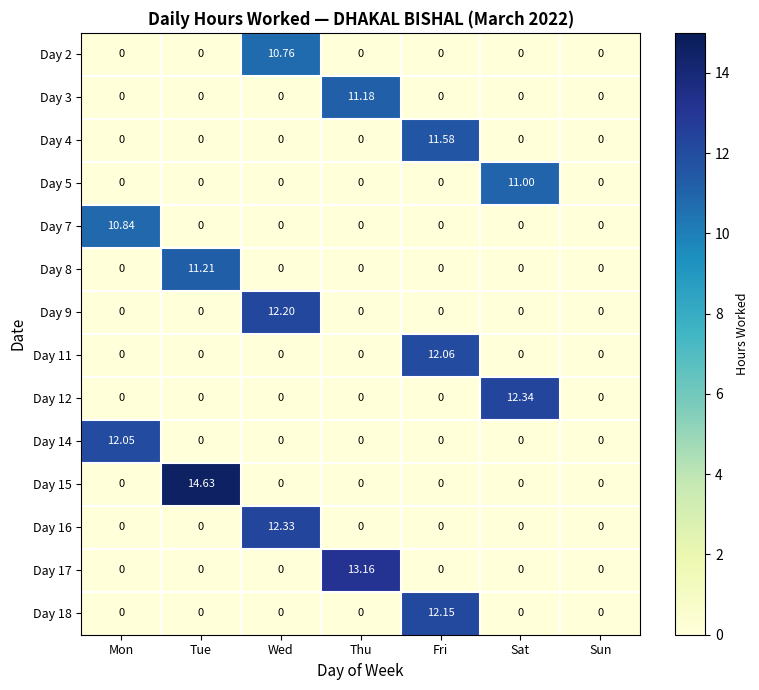

Which label corresponds to the largest value in the chart?

Tue